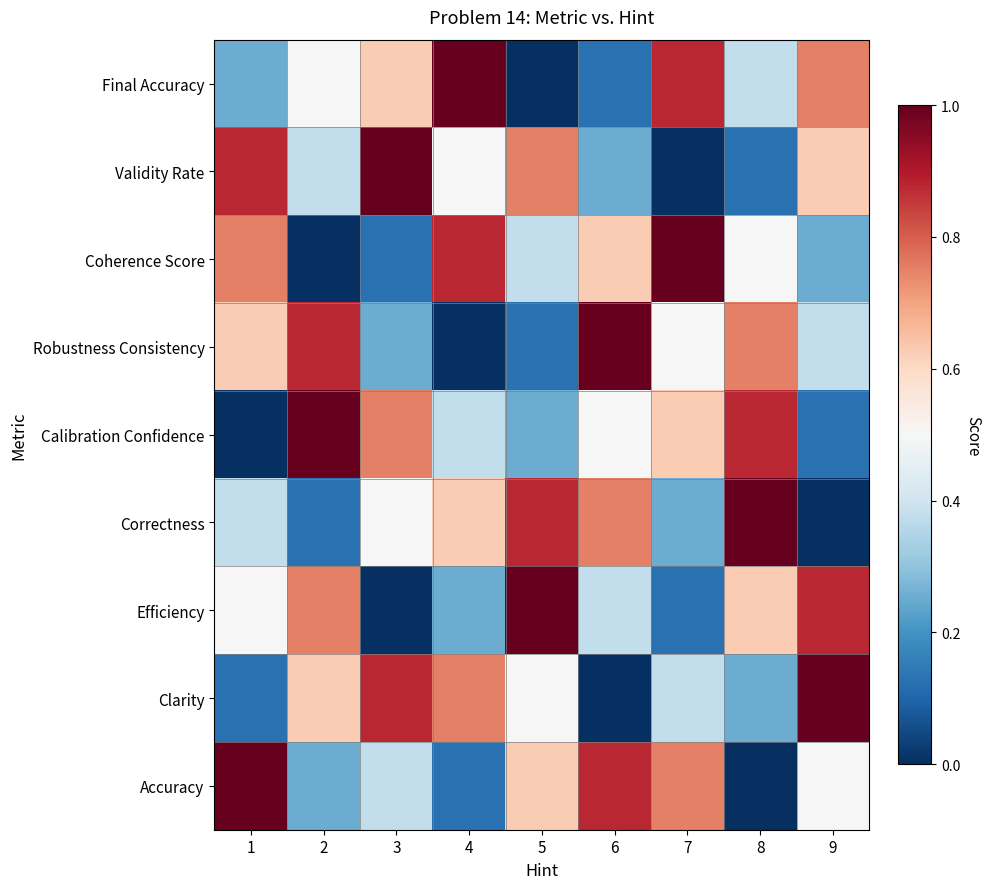

Which has a higher value, 4 or 6?

4